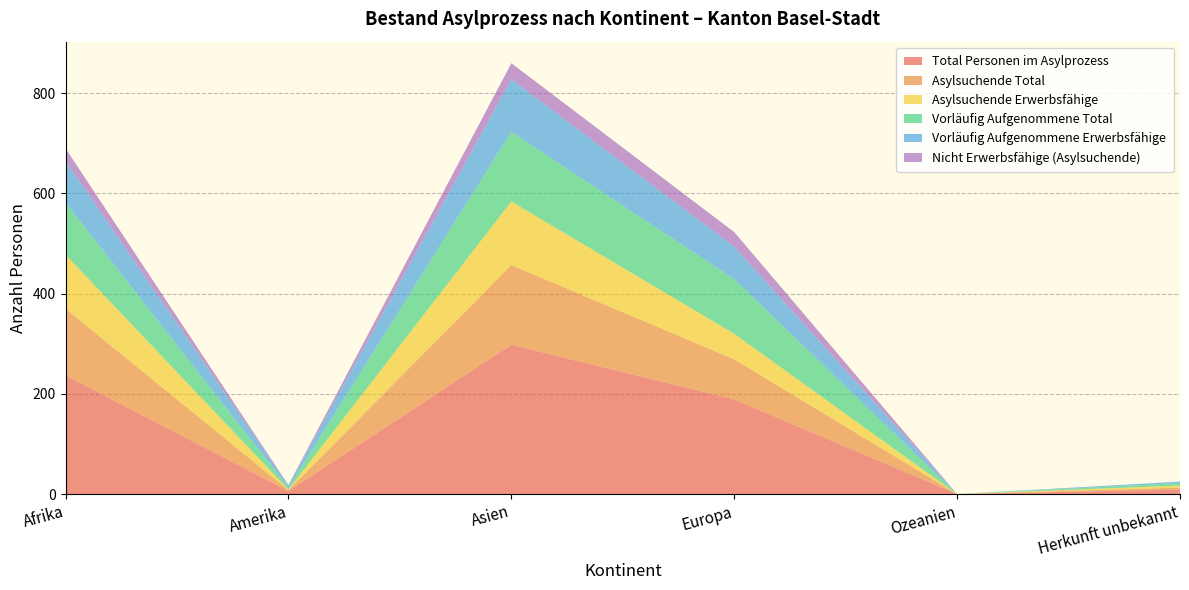

Reading left to right, extract all data points from this chart.

Total Personen im Asylprozess: 237	6	298	189	0	9
Asylsuchende Total: 133	2	159	80	0	4
Asylsuchende Erwerbsfähige: 108	1	127	51	0	4
Vorläufig Aufgenommene Total: 104	4	139	109	0	5
Vorläufig Aufgenommene Erwerbsfähige: 83	4	105	65	0	3
Nicht Erwerbsfähige (Asylsuchende): 25	1	32	29	0	0